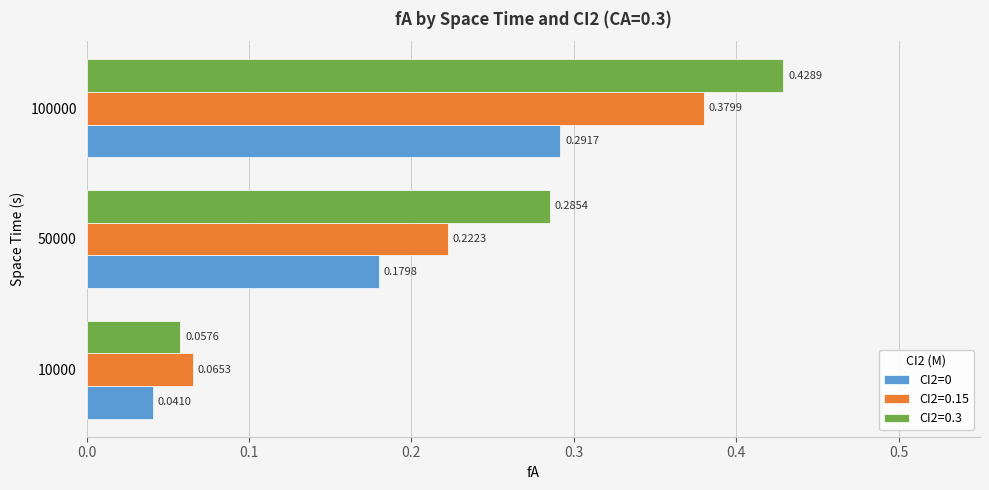

What is the sum of all CI2=0 values?

0.5